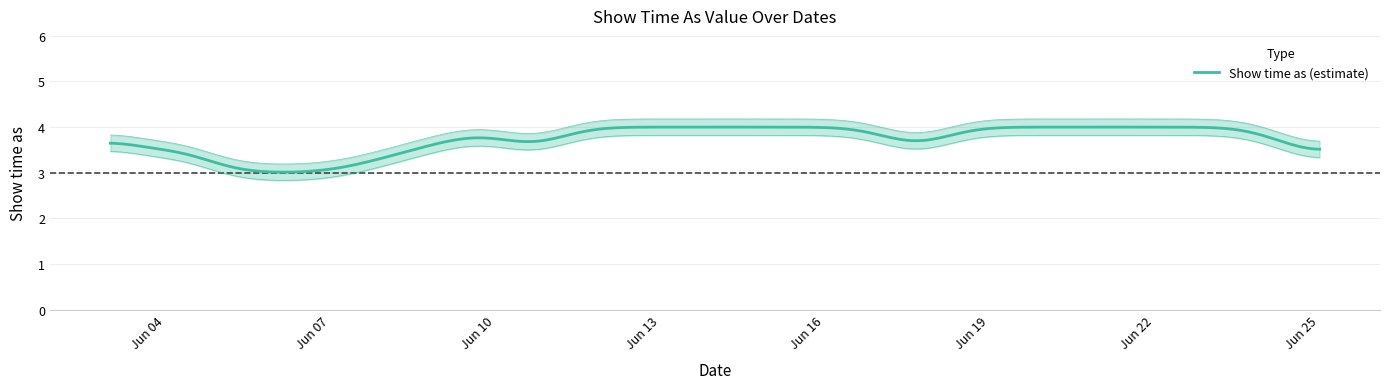

Reading left to right, what are all the values shown in this chart?

4	3	3	4	3	3	4	3	3	4	4	4	4	4	4	3	4	4	3	4